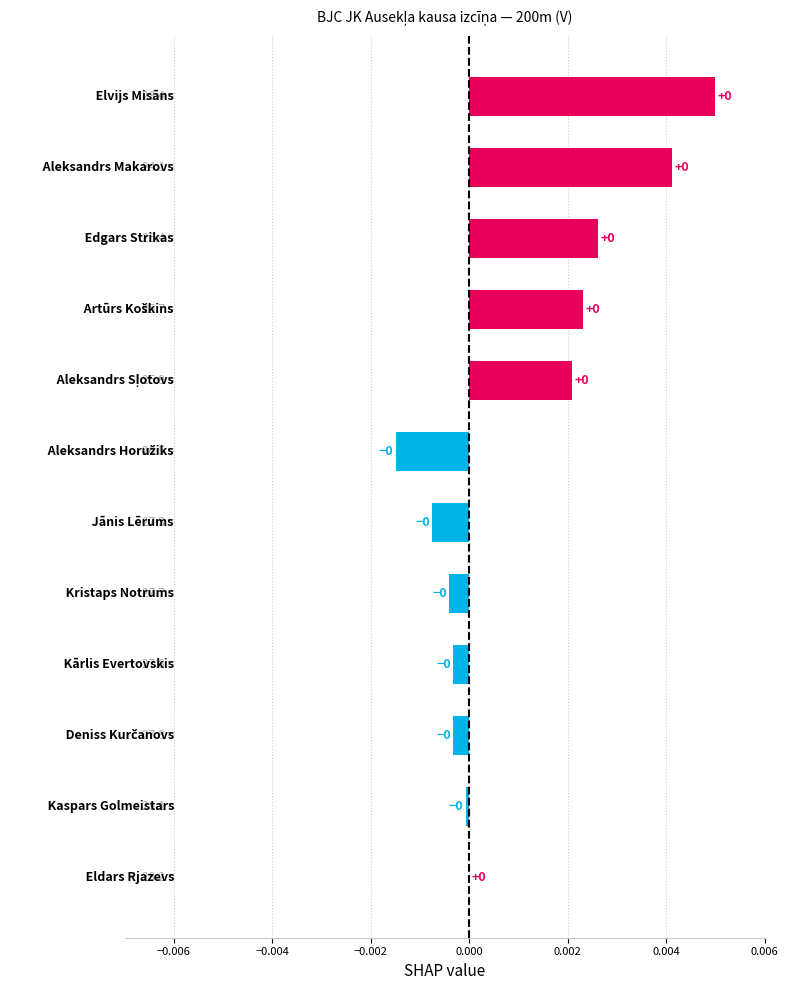

Are the bars grouped side by side (vs. stacked)?

No